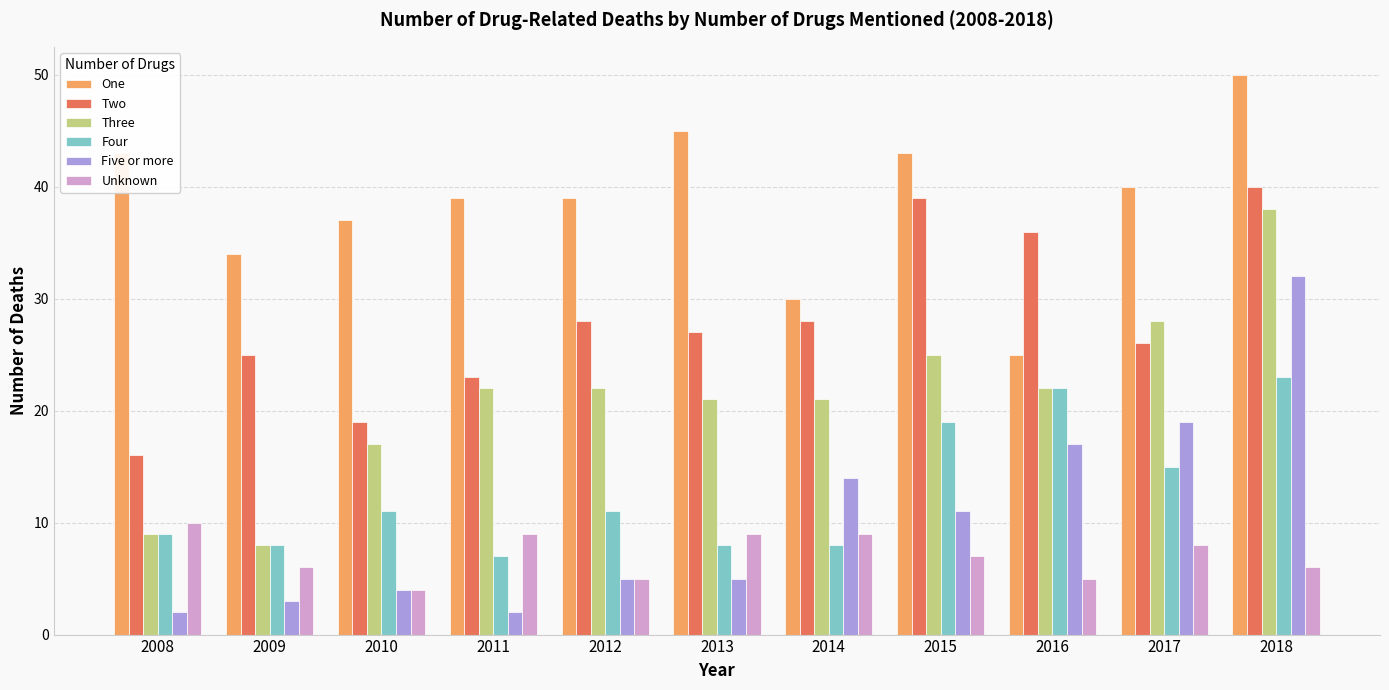

What is the total value across all series at 2010?

92